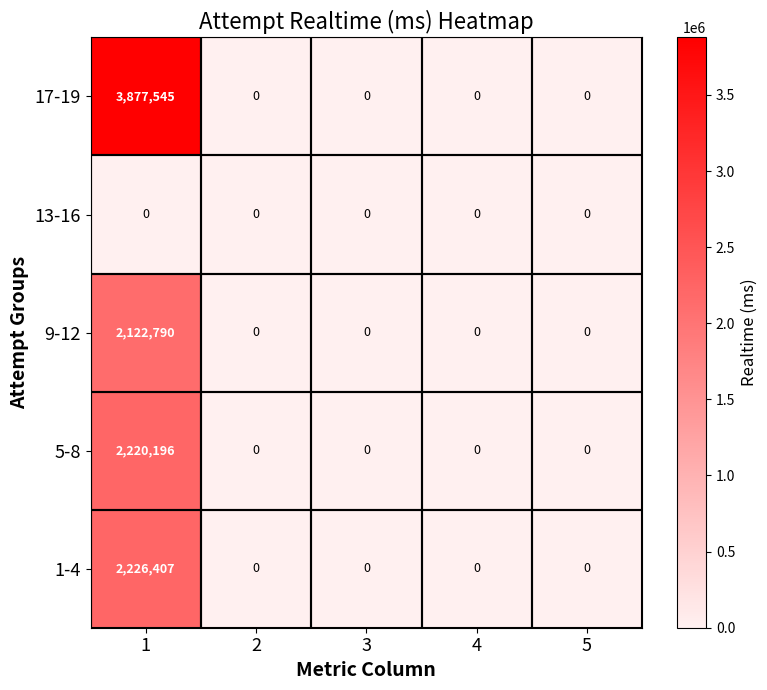

List the series in order of their peak value, lowest first.

13-16, 9-12, 5-8, 1-4, 17-19